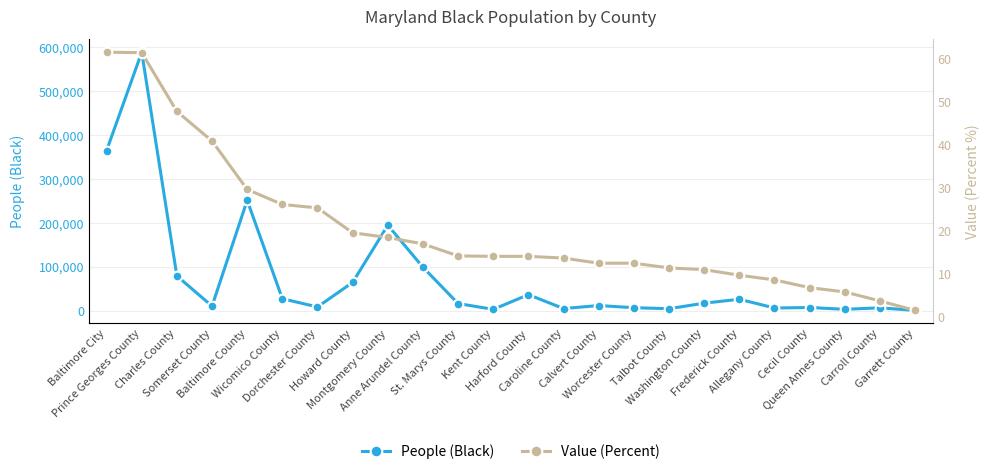

What is the label of the 17th point from the right?

Howard County